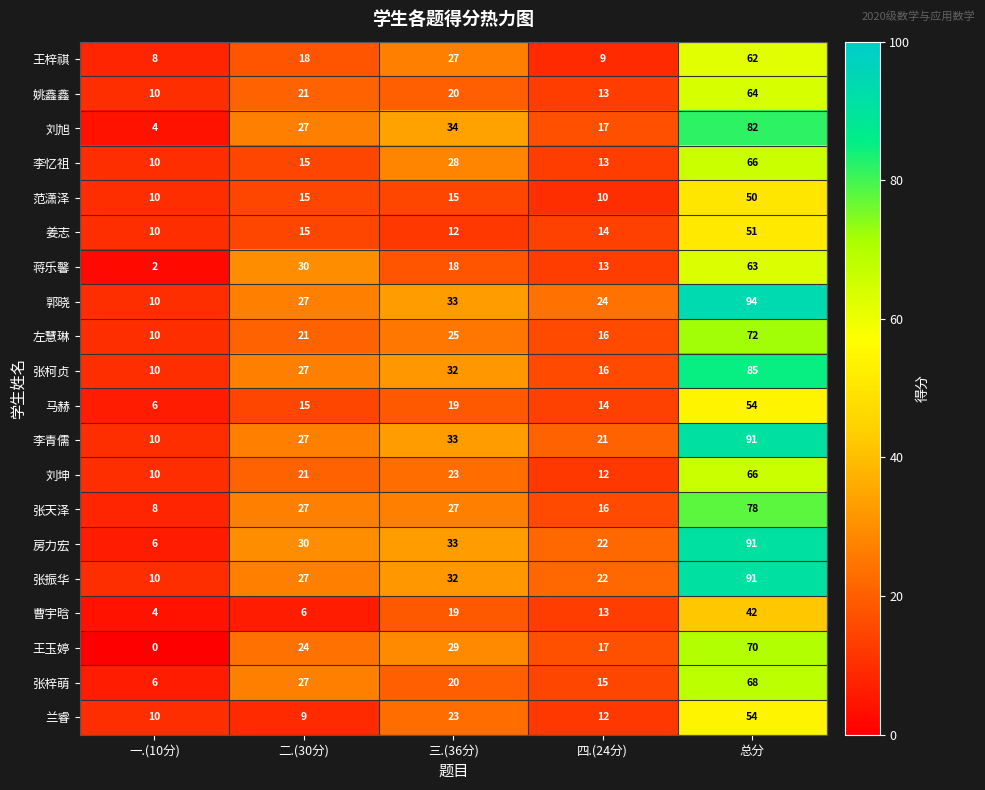

What is the difference between the second highest and minimum values in the 李忆祖 series?

18